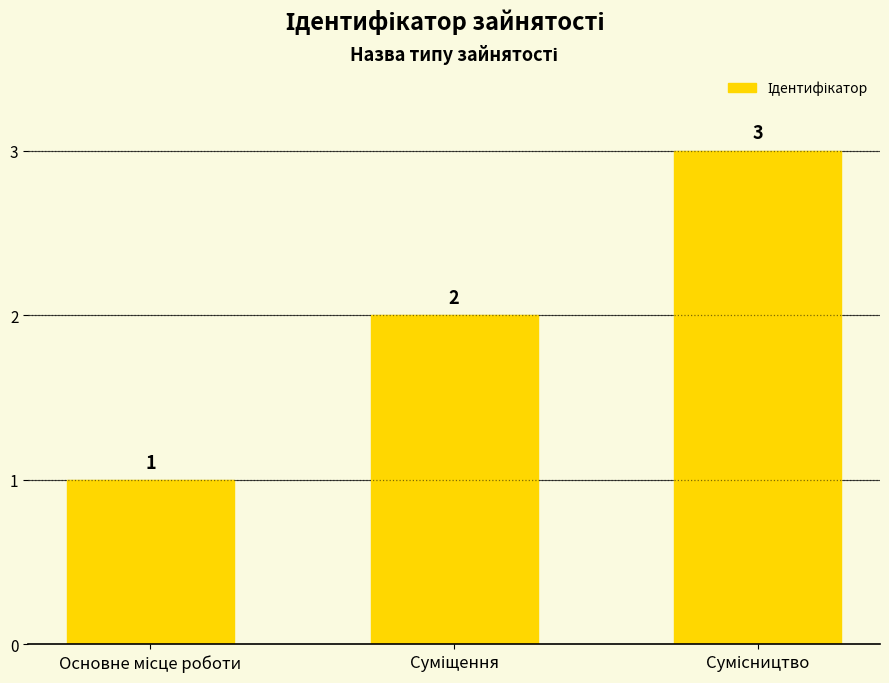

What is the maximum value shown in the chart?

3